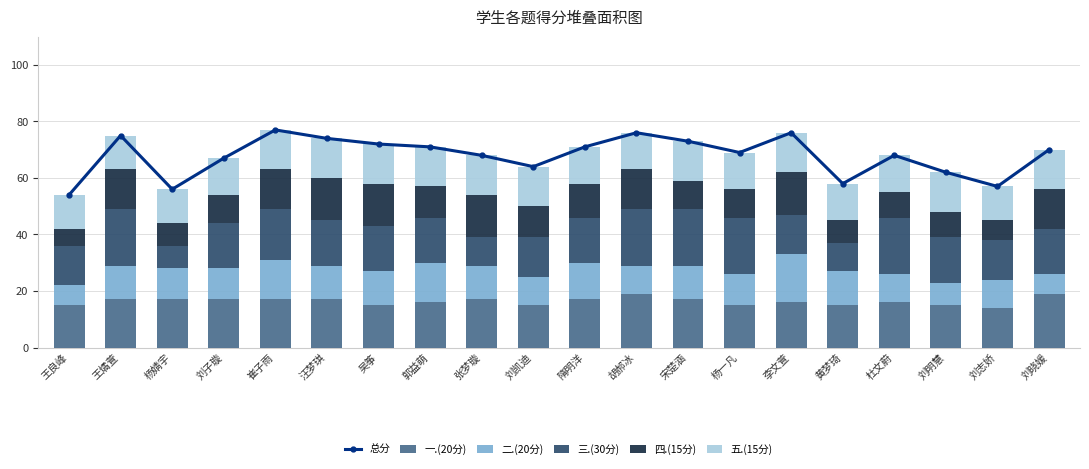

What is the label of the 4th bar from the left?

刘子璇